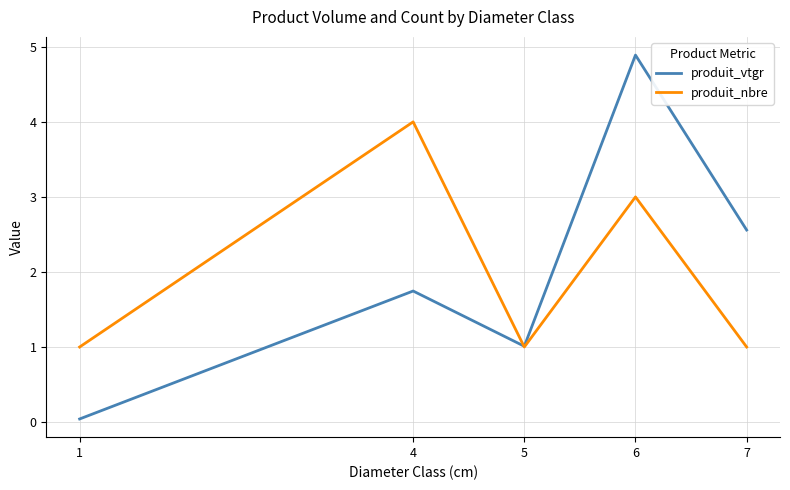

At which category does the chart reach its peak across all series?

6